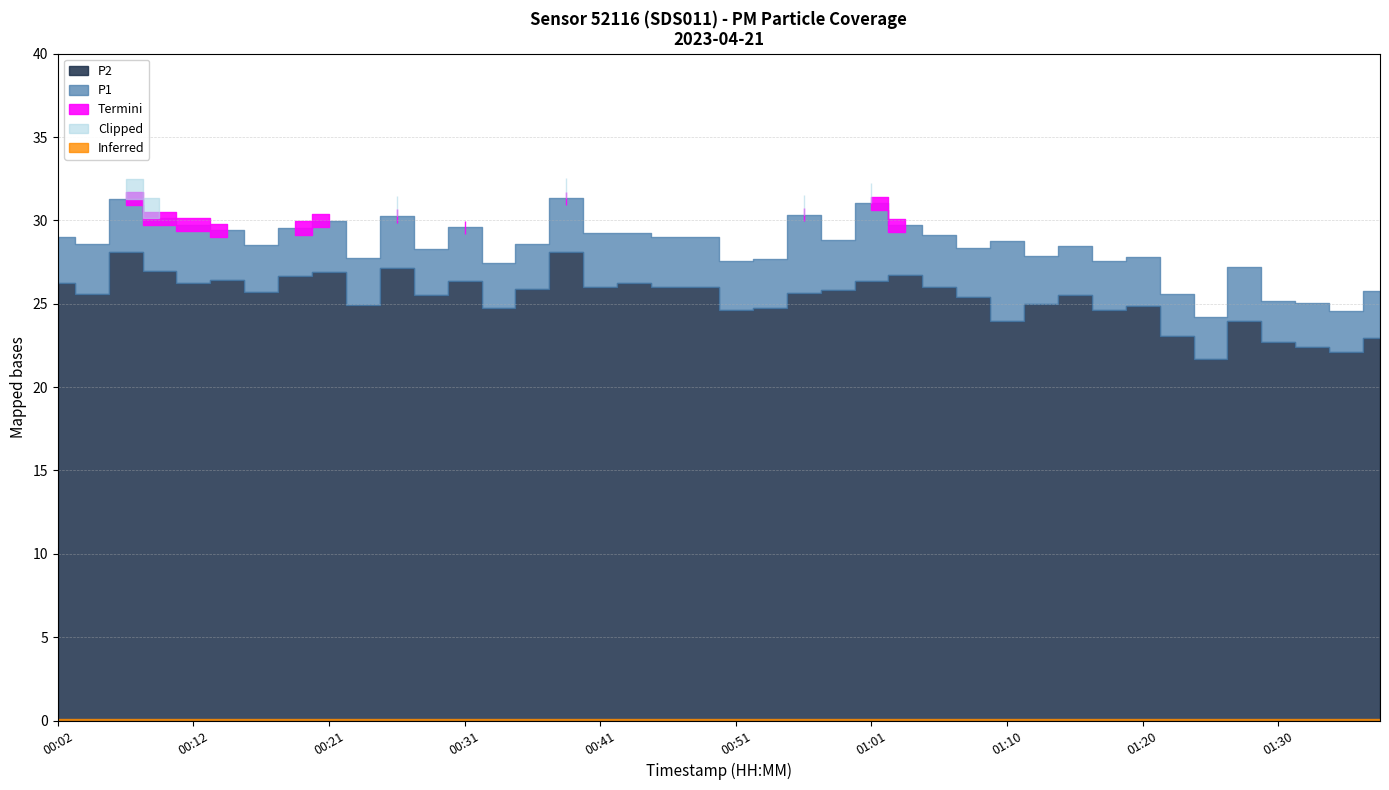

How many data points in P2 are above 25?

25